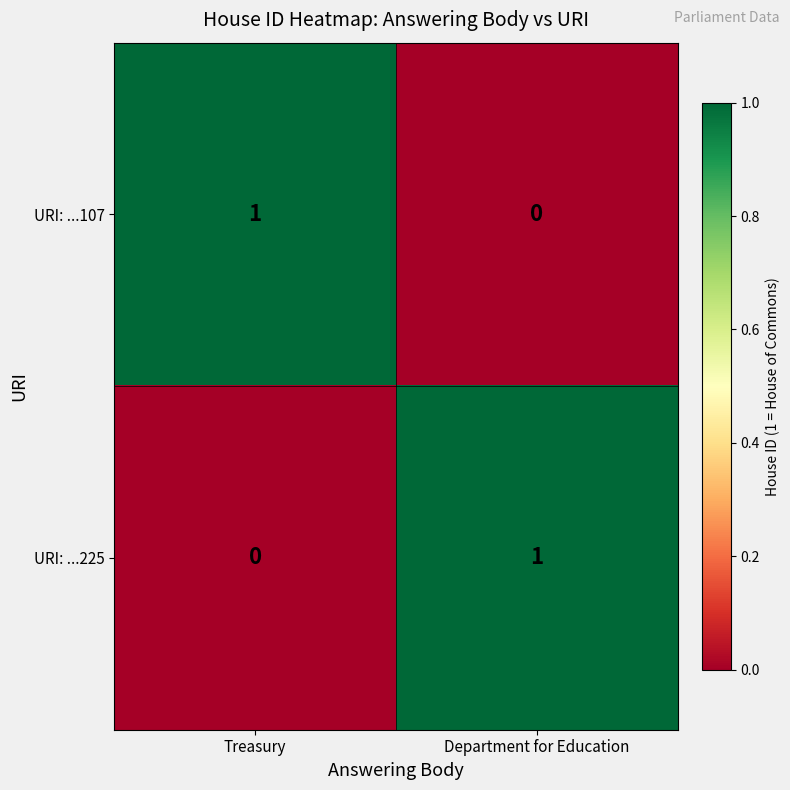

At Department for Education, list the series in order from smallest to largest.

URI: ...107, URI: ...225